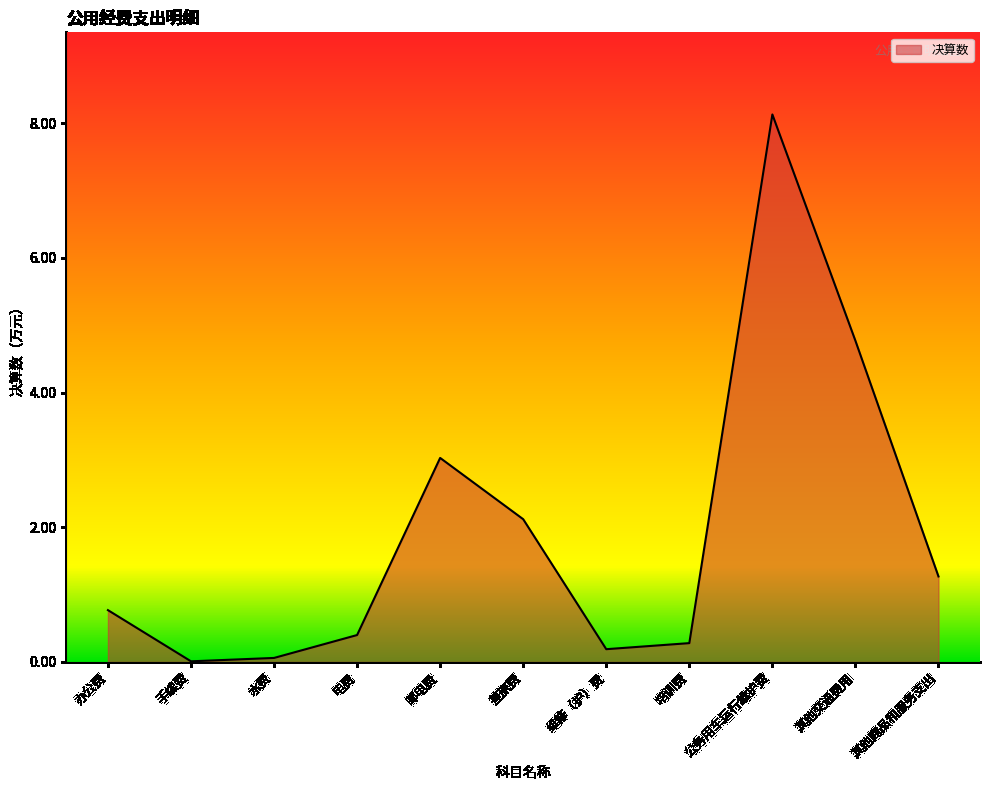

What is the sum of all values?

21.0